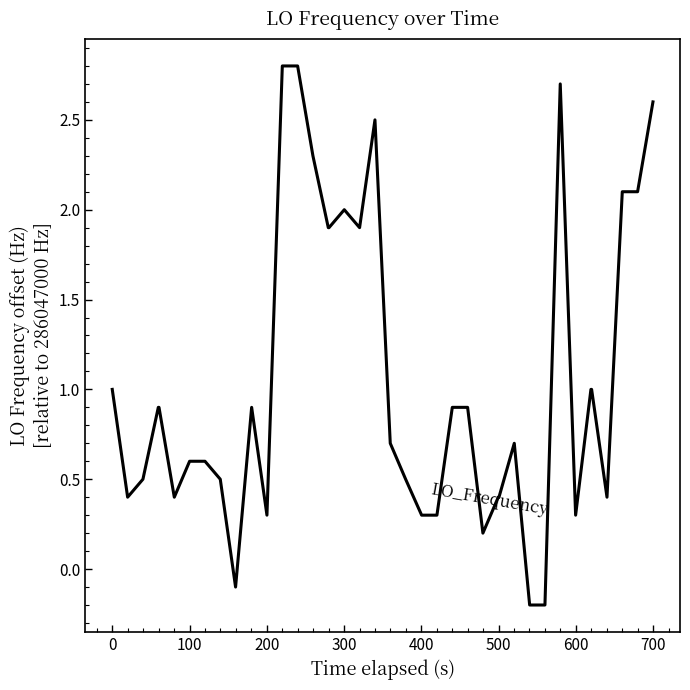

Count the number of data series in this chart.

1